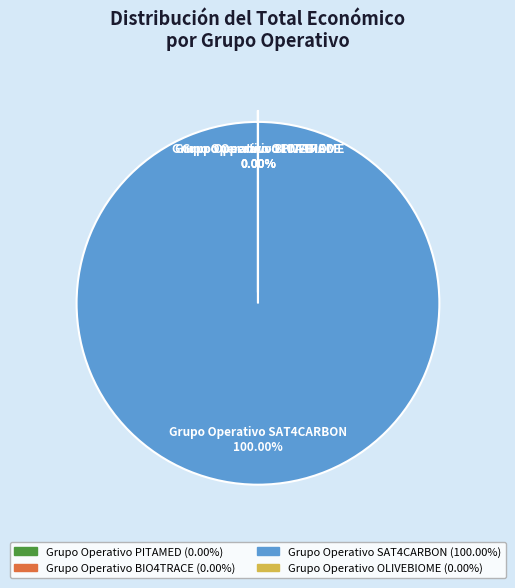

The Grupo Operativo BIO4TRACE slice represents 0% of the pie. True or false?

True